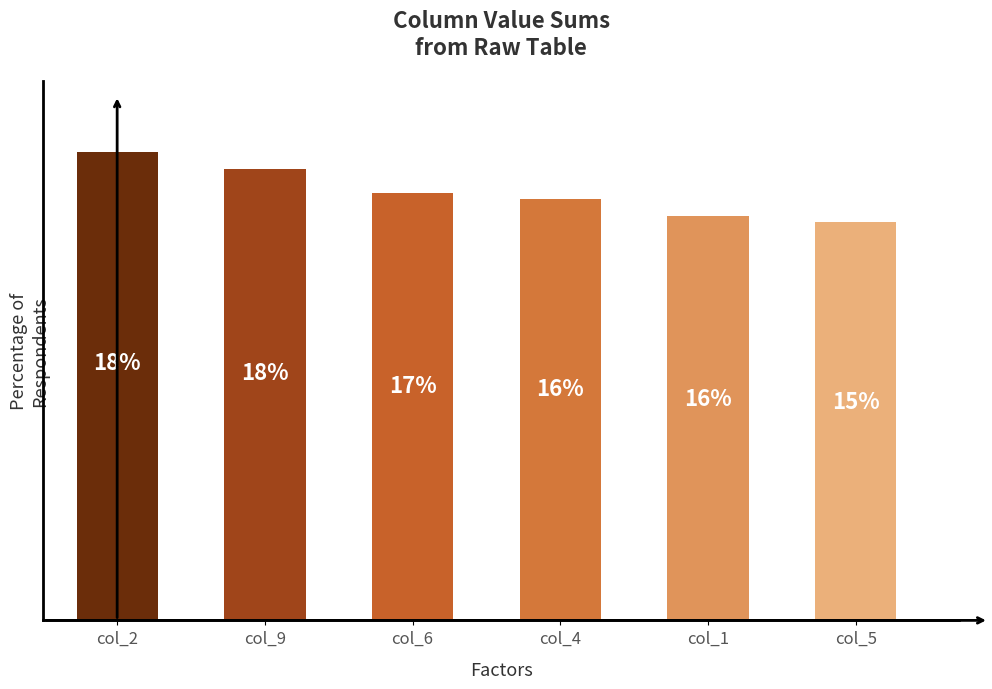

Are the bars horizontal?

No